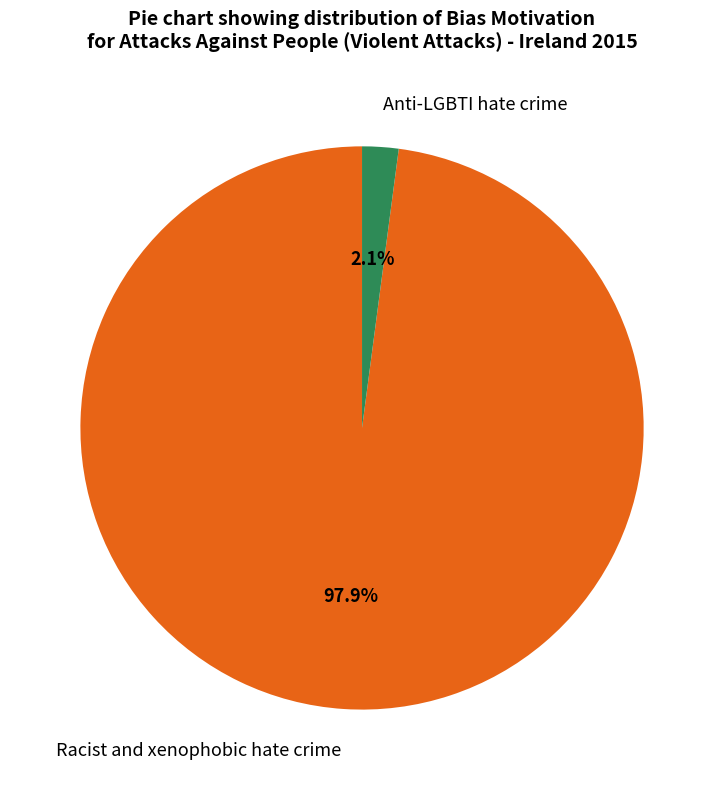

What is the total percentage of Racist and xenophobic hate crime and Anti-LGBTI hate crime?

100.0%